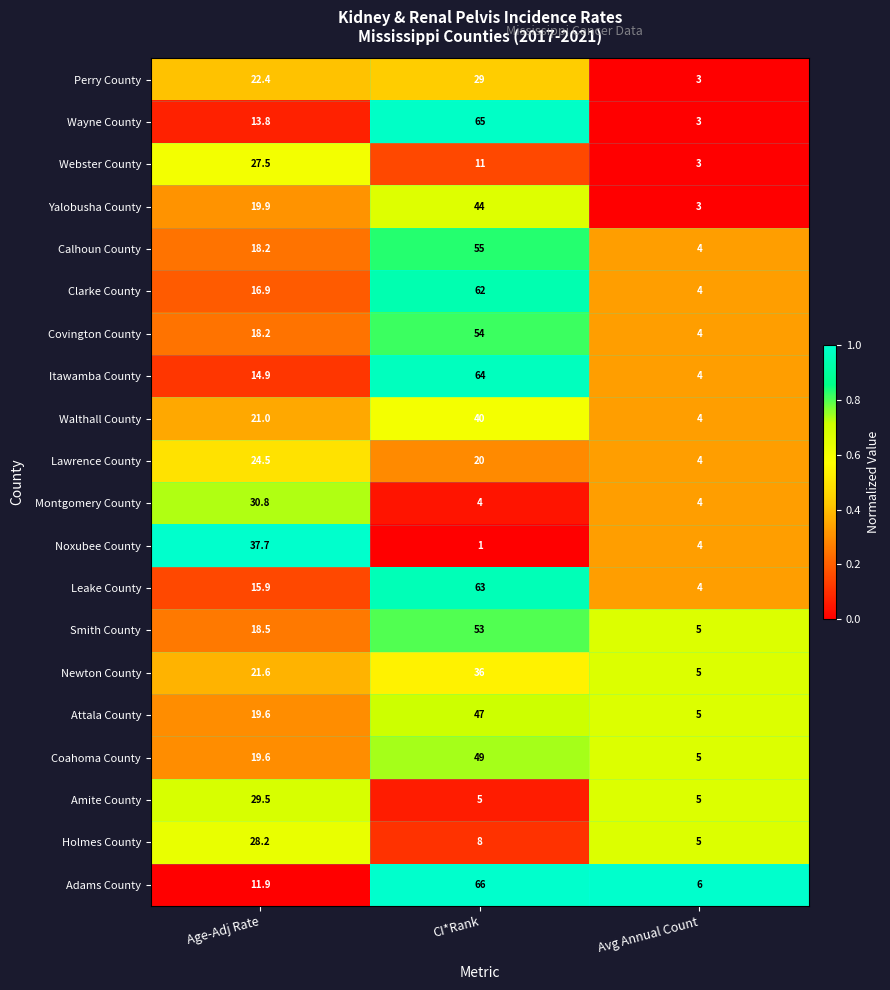

What is the total value across all series at Avg Annual Count?

84.0